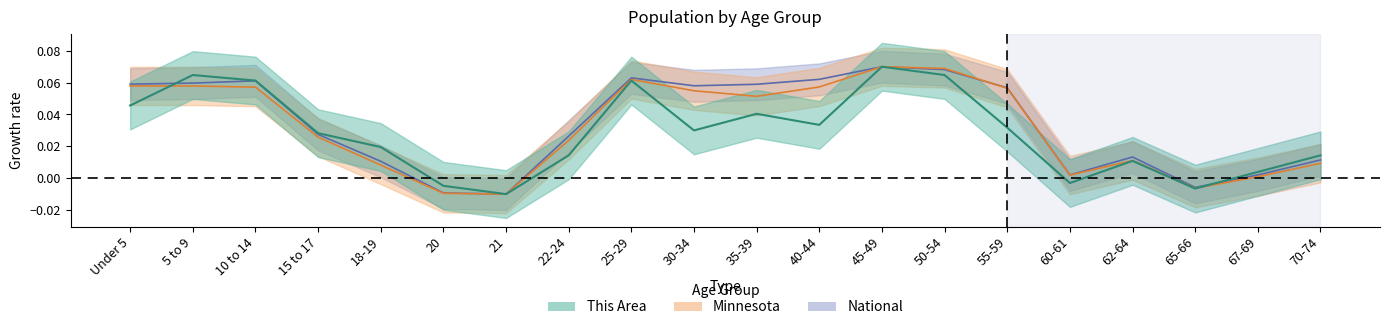

What are all the series names shown in the legend?

This Area, Minnesota, National